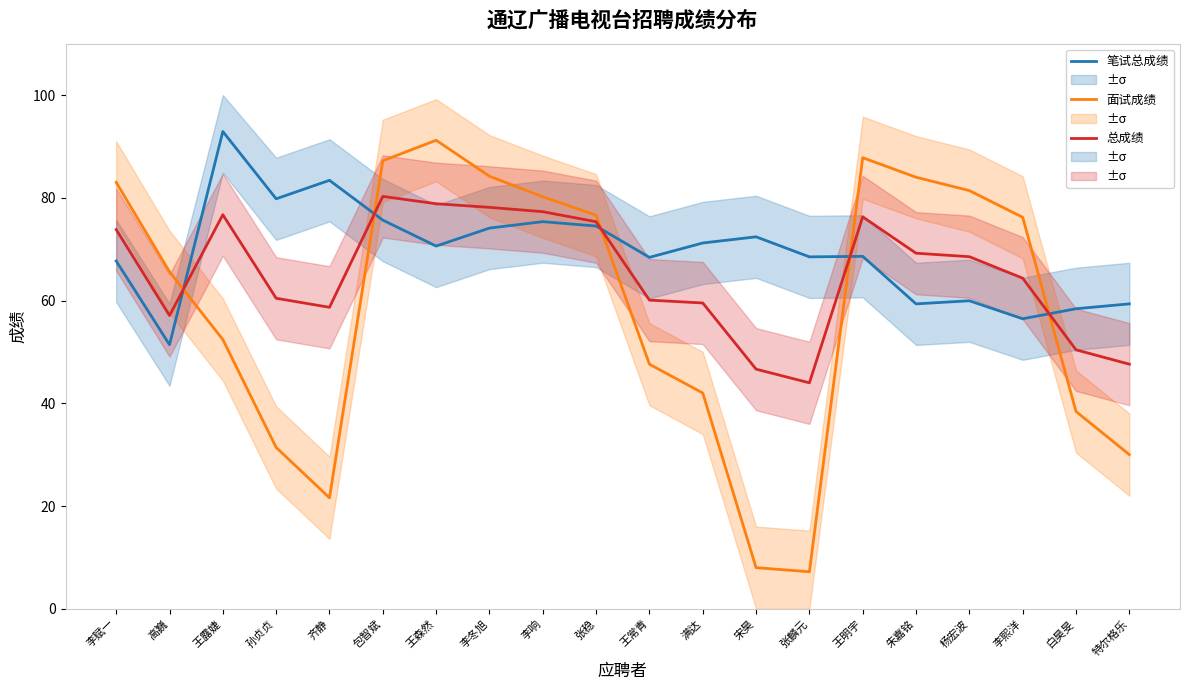

How many distinct data groups are displayed?

3